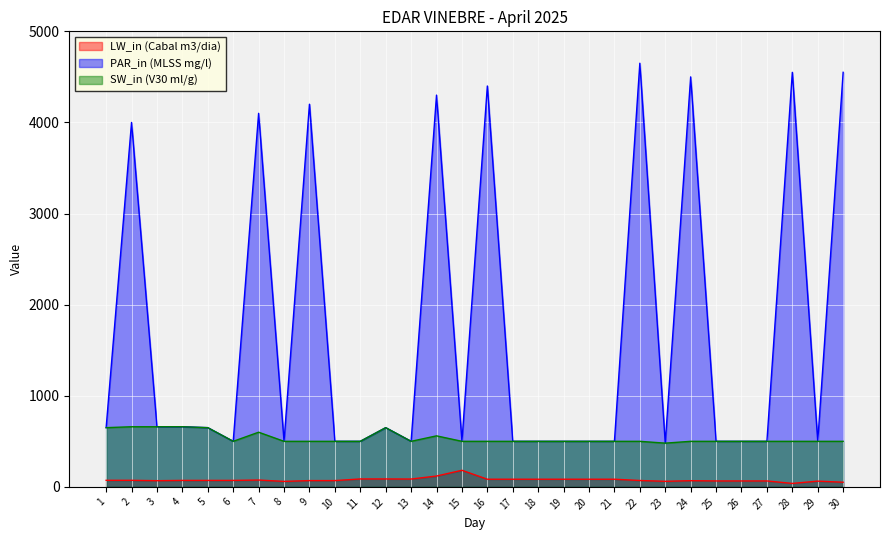

Which series has the largest range (max minus min)?

PAR_in (MLSS mg/l)